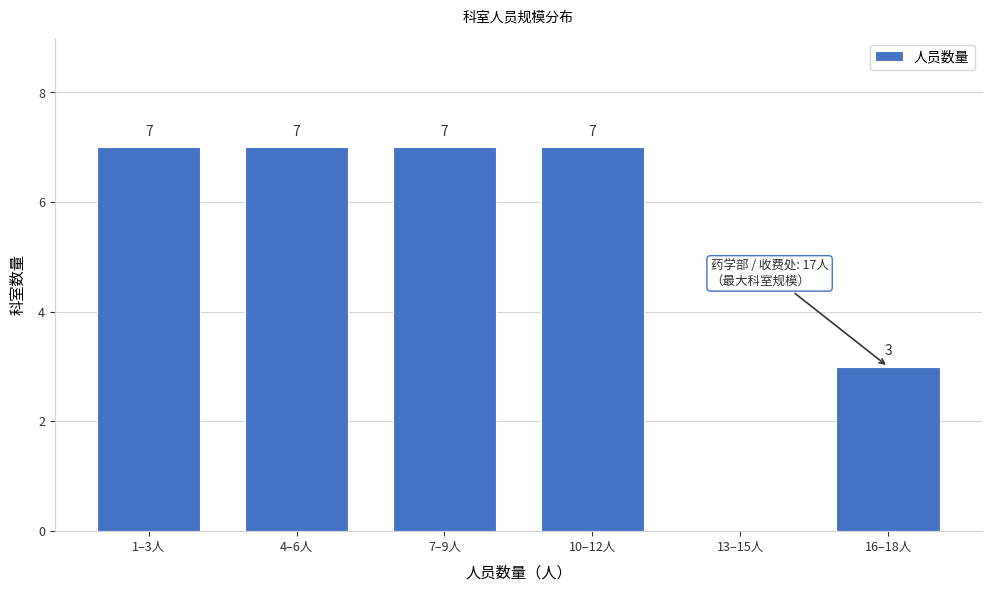

Reading left to right, transcribe all the data shown in this chart.

1–3人=7	4–6人=7	7–9人=7	10–12人=7	13–15人=0	16–18人=3